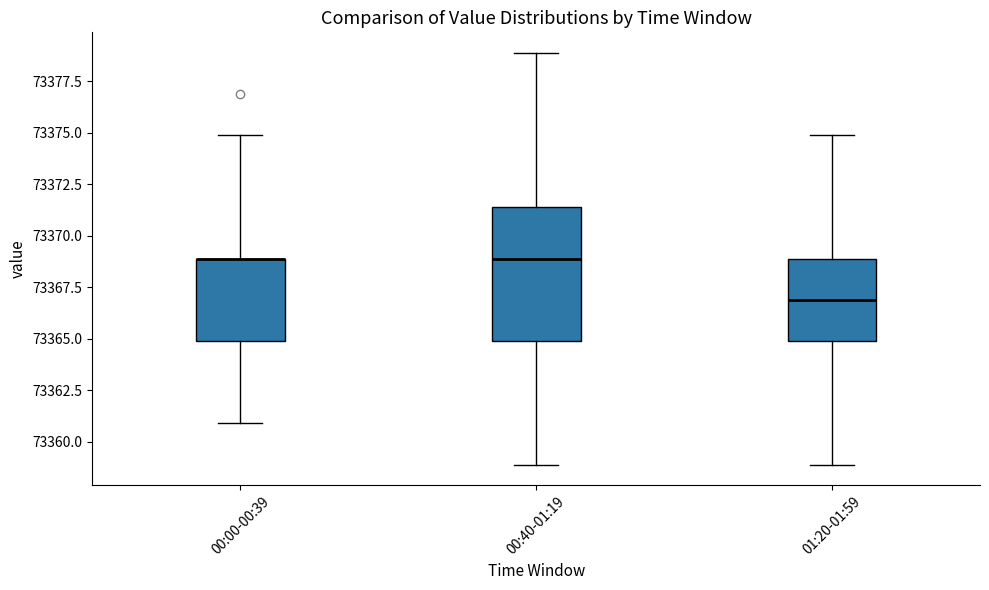

Comparing the boxes themselves (not the whiskers), which one is the tallest?

00:40-01:19